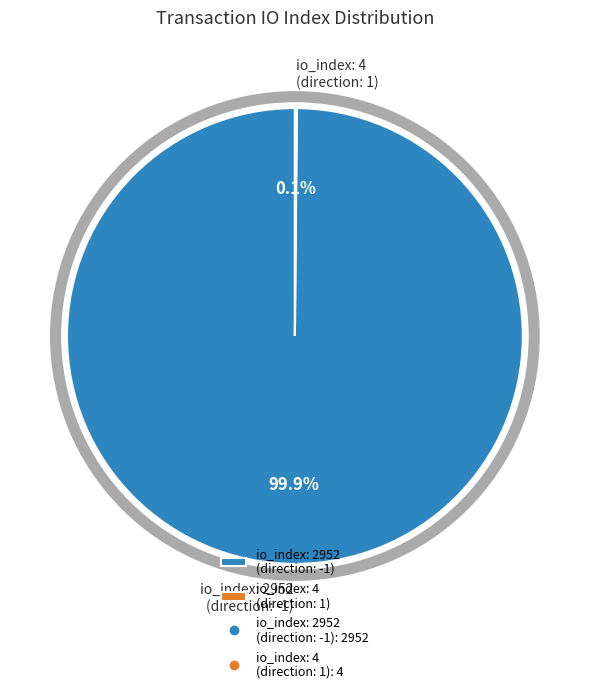

Which slice represents more than half of the pie?

io_index: 2952 (direction: -1)